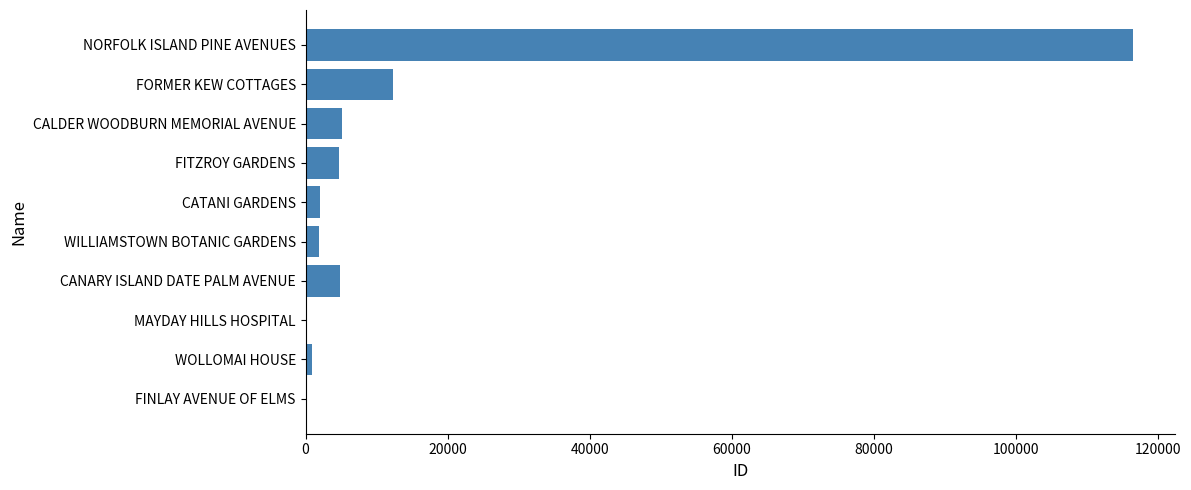

Between MAYDAY HILLS HOSPITAL and NORFOLK ISLAND PINE AVENUES, which is larger?

NORFOLK ISLAND PINE AVENUES